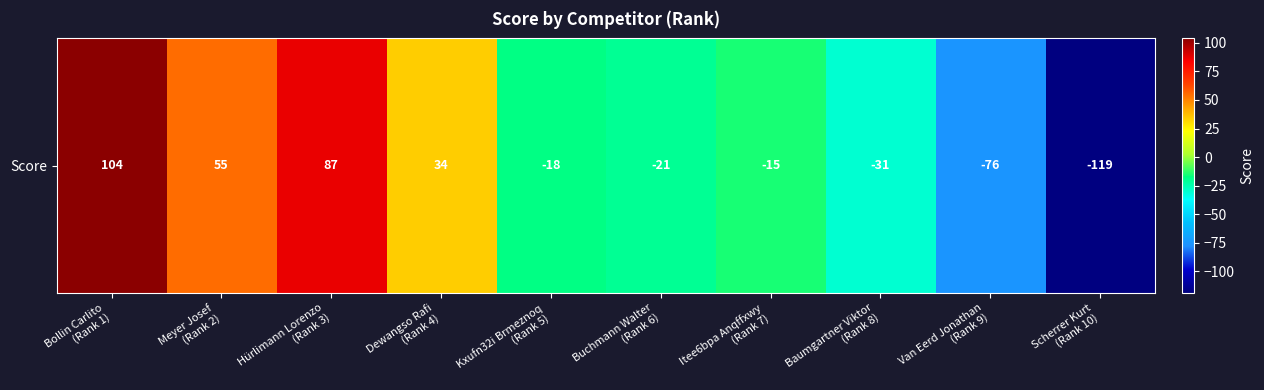

Rank the categories by value from highest to lowest.

Bollin Carlito
(Rank 1), Hürlimann Lorenzo
(Rank 3), Meyer Josef
(Rank 2), Dewangso Rafi
(Rank 4), Itee6bpa Anqffxwy
(Rank 7), Kxufn32i Brmeznoq
(Rank 5), Buchmann Walter
(Rank 6), Baumgartner Viktor
(Rank 8), Van Eerd Jonathan
(Rank 9), Scherrer Kurt
(Rank 10)